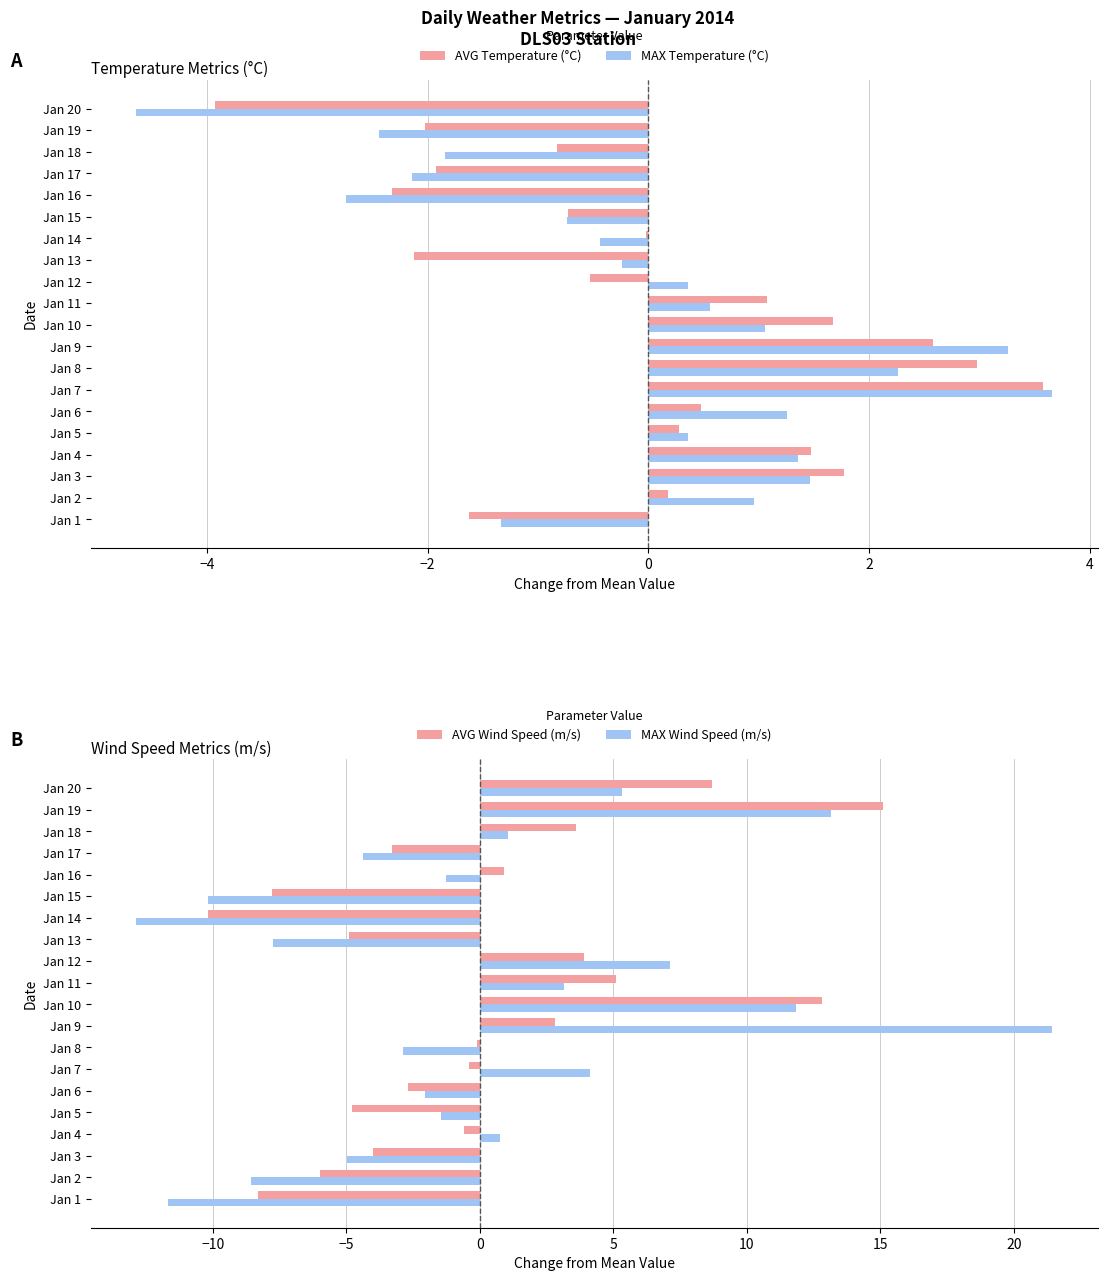

List the series in order of their peak value, lowest first.

AVG Temperature (°C), MAX Temperature (°C), AVG Wind Speed (m/s), MAX Wind Speed (m/s)